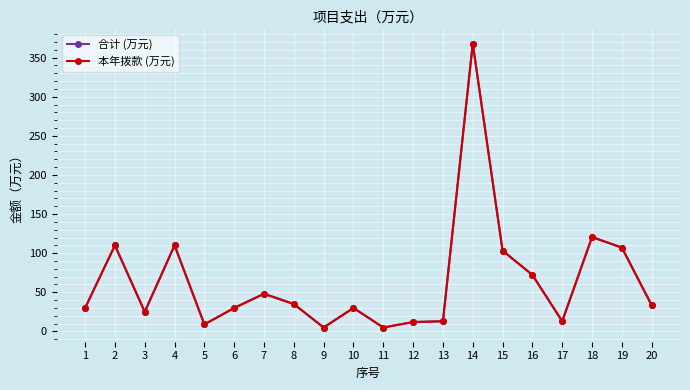

Reading right to left, what are all the values shown in this chart?

合计 (万元): 33.5	107.1	120.6	13.0	72.2	103.3	367.9	13.0	12.0	5.0	30.0	5.0	35.0	48.1	30.0	9.0	110.0	25.0	110.0	30.0
本年拨款 (万元): 33.5	107.1	120.6	13.0	72.2	103.3	367.9	13.0	12.0	5.0	30.0	5.0	35.0	48.1	30.0	9.0	110.0	25.0	110.0	30.0